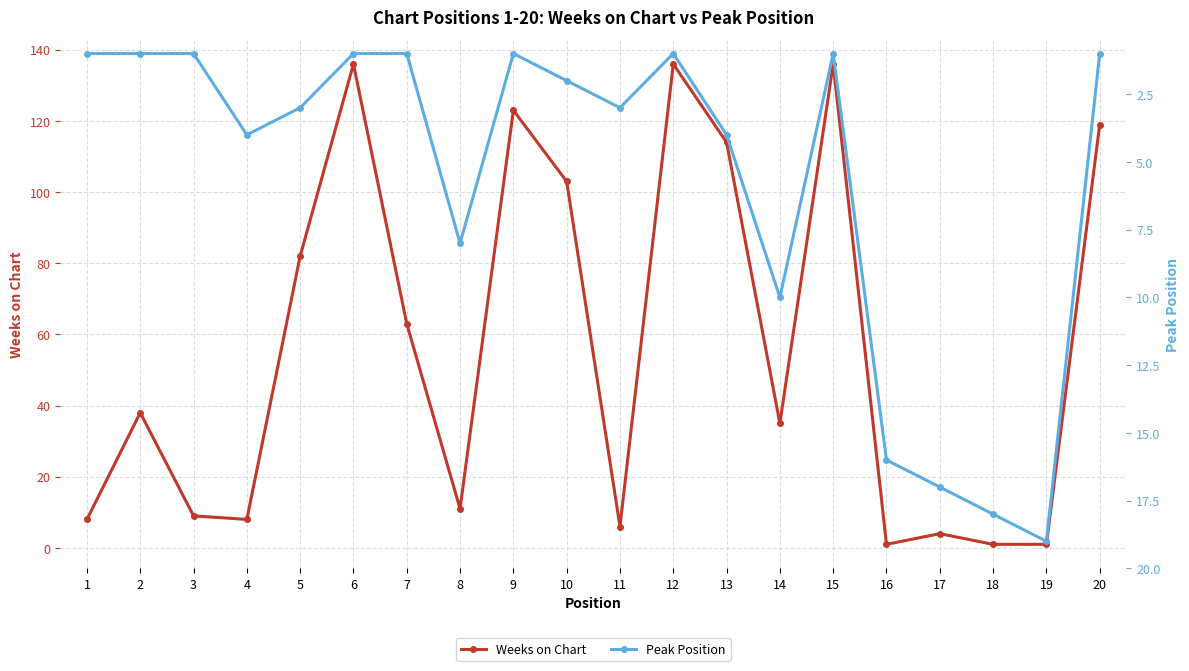

Between 1 and 13, which series saw the biggest shift?

Weeks on Chart